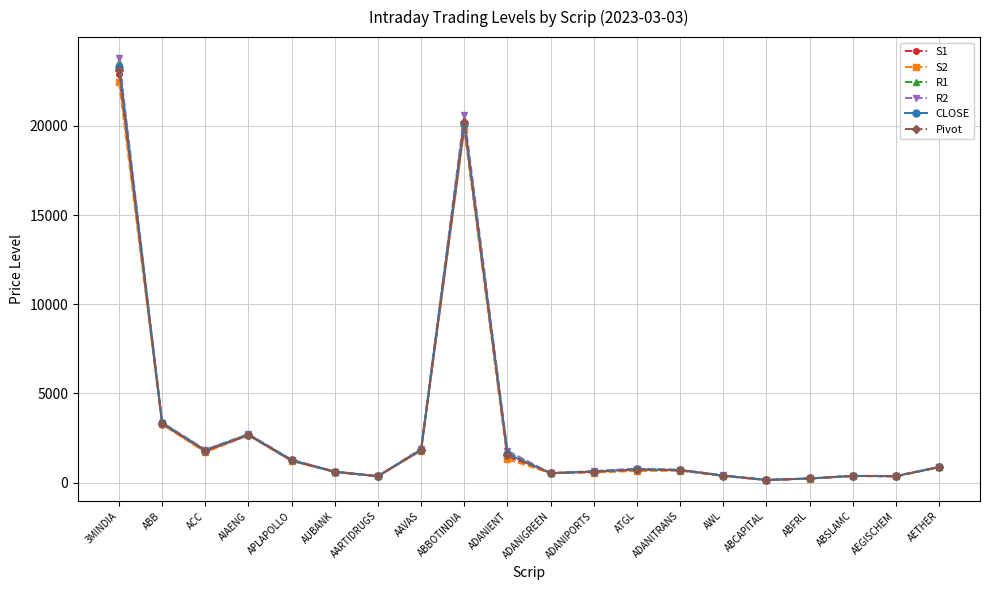

Which series has the widest spread of values?

R2